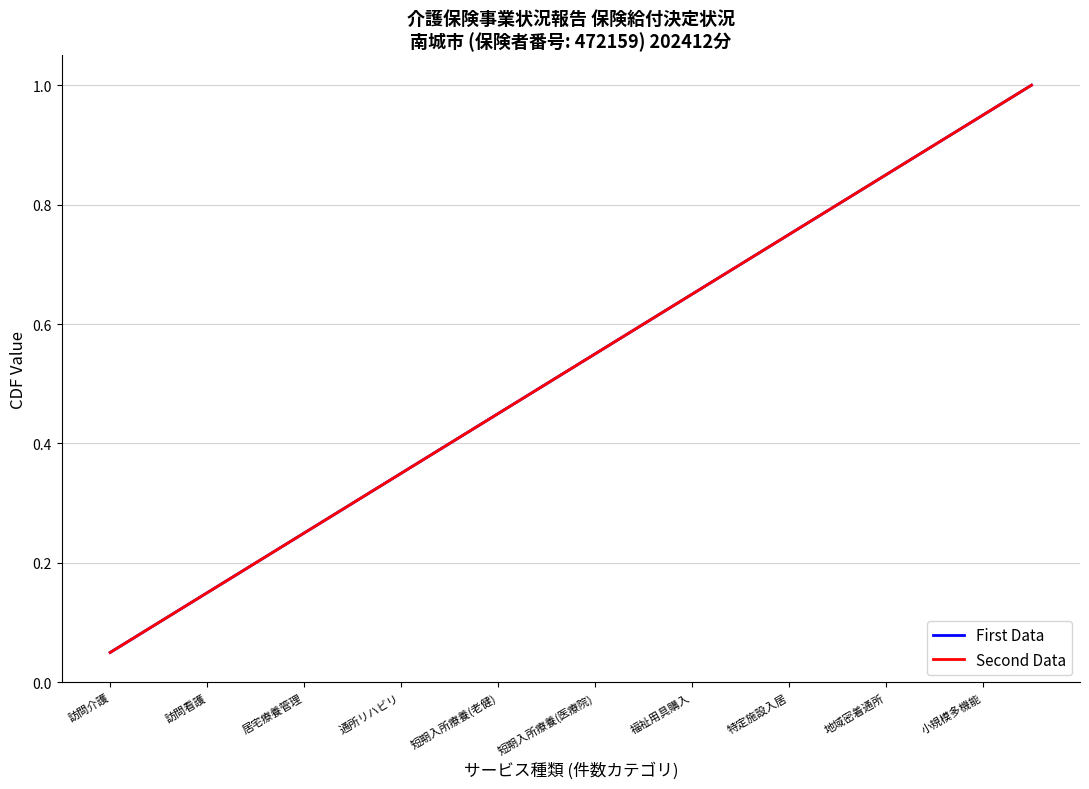

What is the maximum value shown in the chart?

1.0